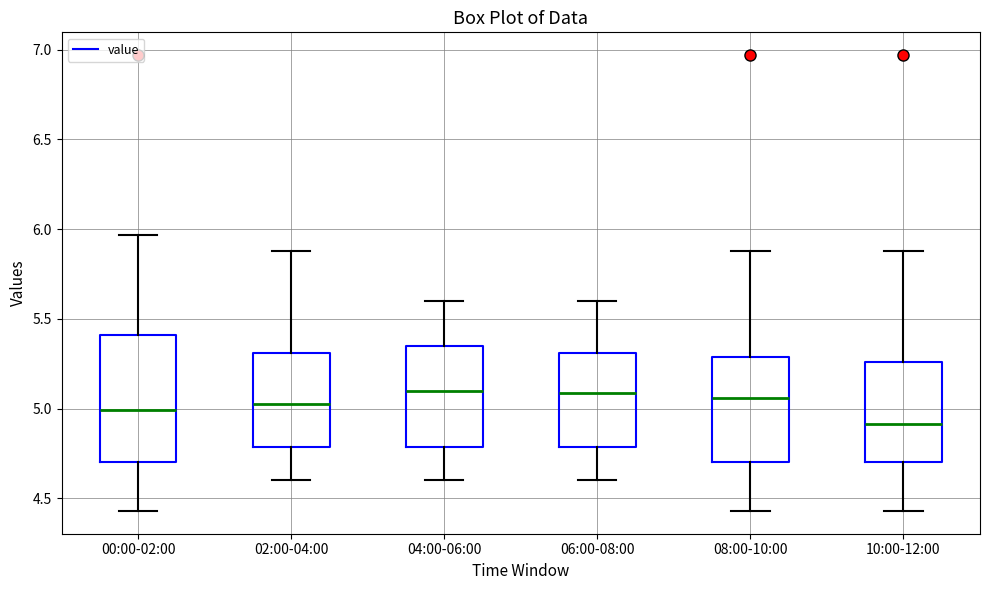

Reading left to right, transcribe this box plot: for each box, give where its median line is, the range the box spans, and where its two whiskers end, as read against the y-axis. The values are not printed on the chart, so give them approximately, as read against the axis.

00:00-02:00: median 5.00, box 4.70 to 5.40, whiskers 4.45 to 5.95
02:00-04:00: median 5.05, box 4.80 to 5.30, whiskers 4.60 to 5.90
04:00-06:00: median 5.10, box 4.80 to 5.35, whiskers 4.60 to 5.60
06:00-08:00: median 5.10, box 4.80 to 5.30, whiskers 4.60 to 5.60
08:00-10:00: median 5.05, box 4.70 to 5.30, whiskers 4.45 to 5.90
10:00-12:00: median 4.90, box 4.70 to 5.25, whiskers 4.45 to 5.90